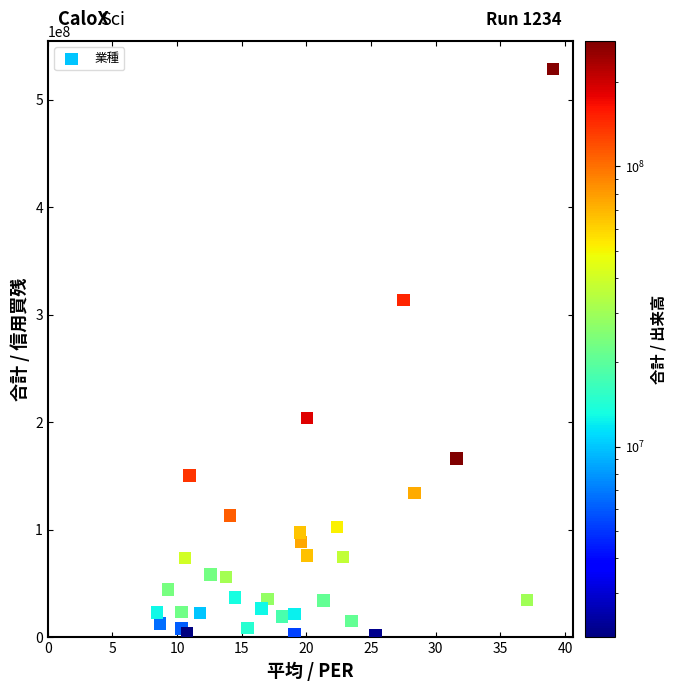

What is the range of Y values (max minus min)?

526289500